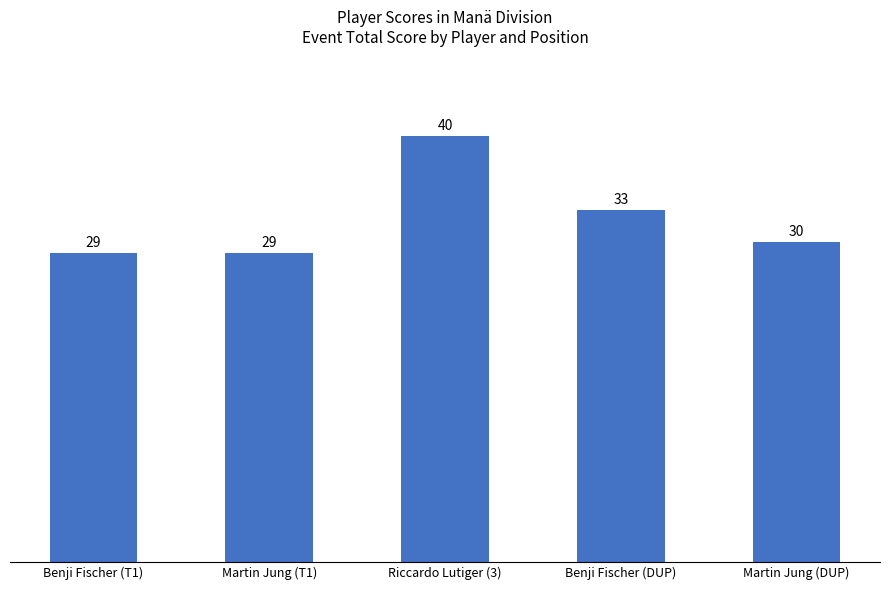

What is the difference between the maximum and minimum values?

11